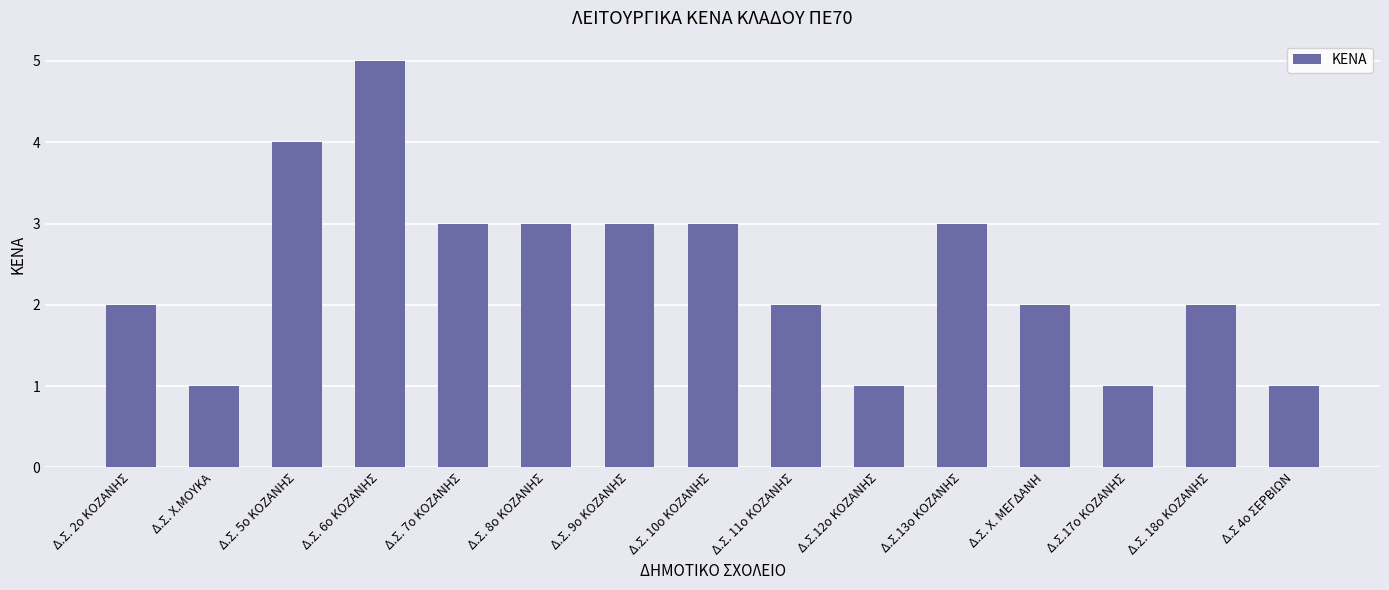

Approximately how many times larger is the value at Δ.Σ 4ο ΣΕΡΒΙΩΝ compared to Δ.Σ.13ο ΚΟΖΑΝΗΣ?

0.3